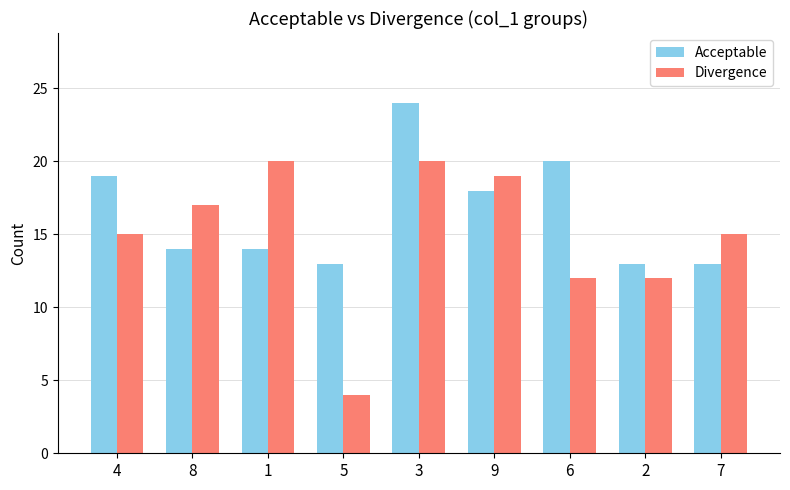

Between 4 and 9, which series saw the biggest shift?

Divergence